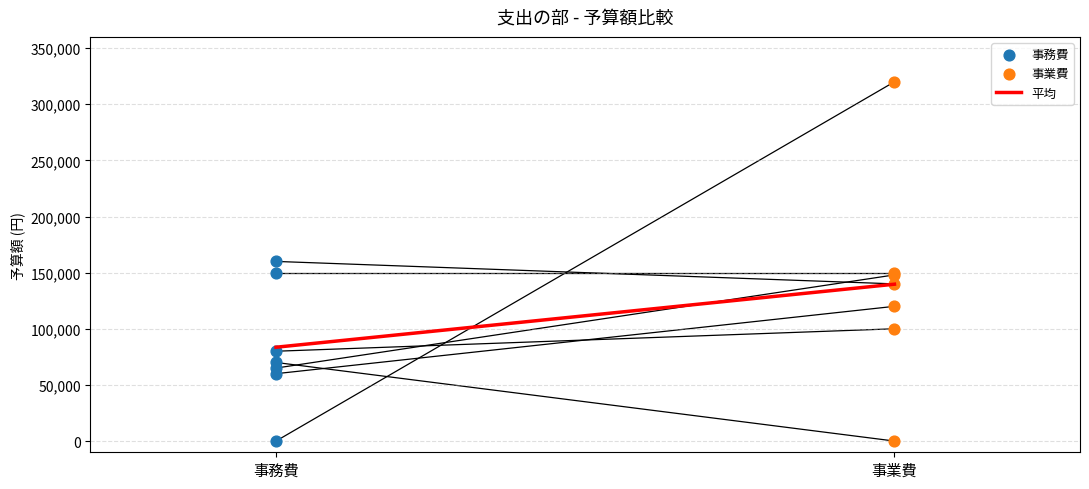

Which series has the widest spread of Y values?

事業費